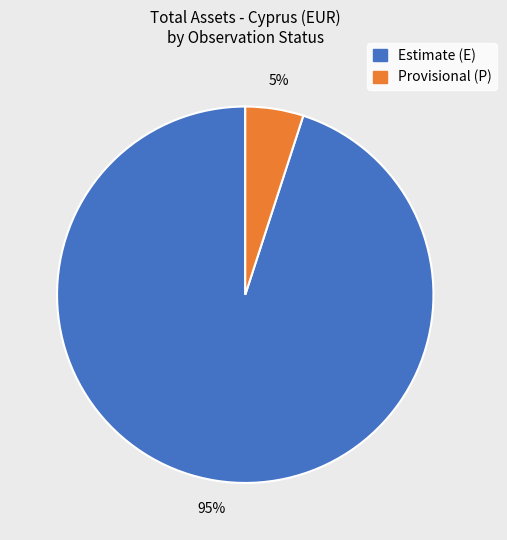

Rank the categories by value from highest to lowest.

Estimate (E), Provisional (P)